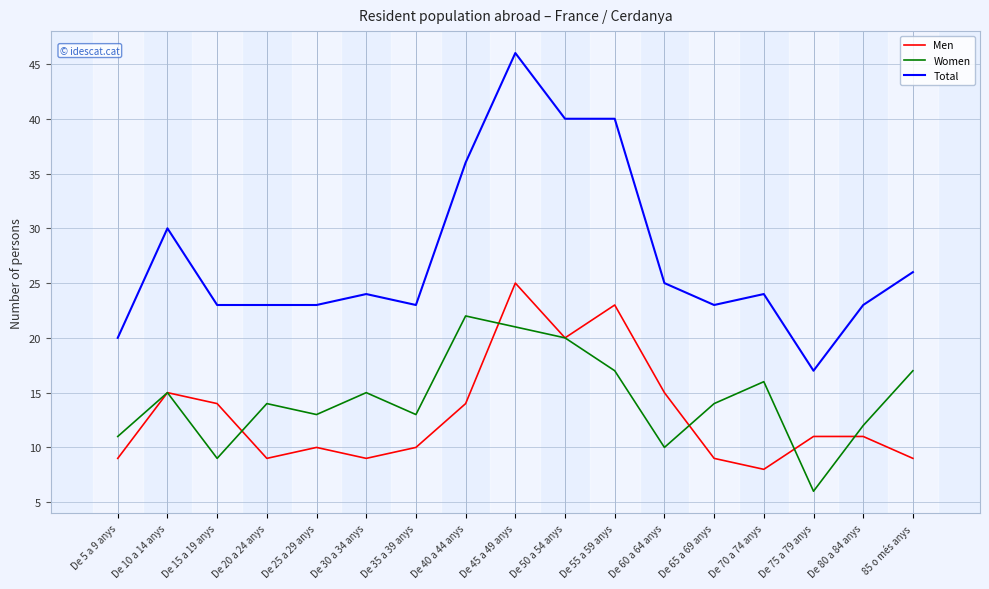

True or false: Total has more than 1 points higher than both neighbors.

True